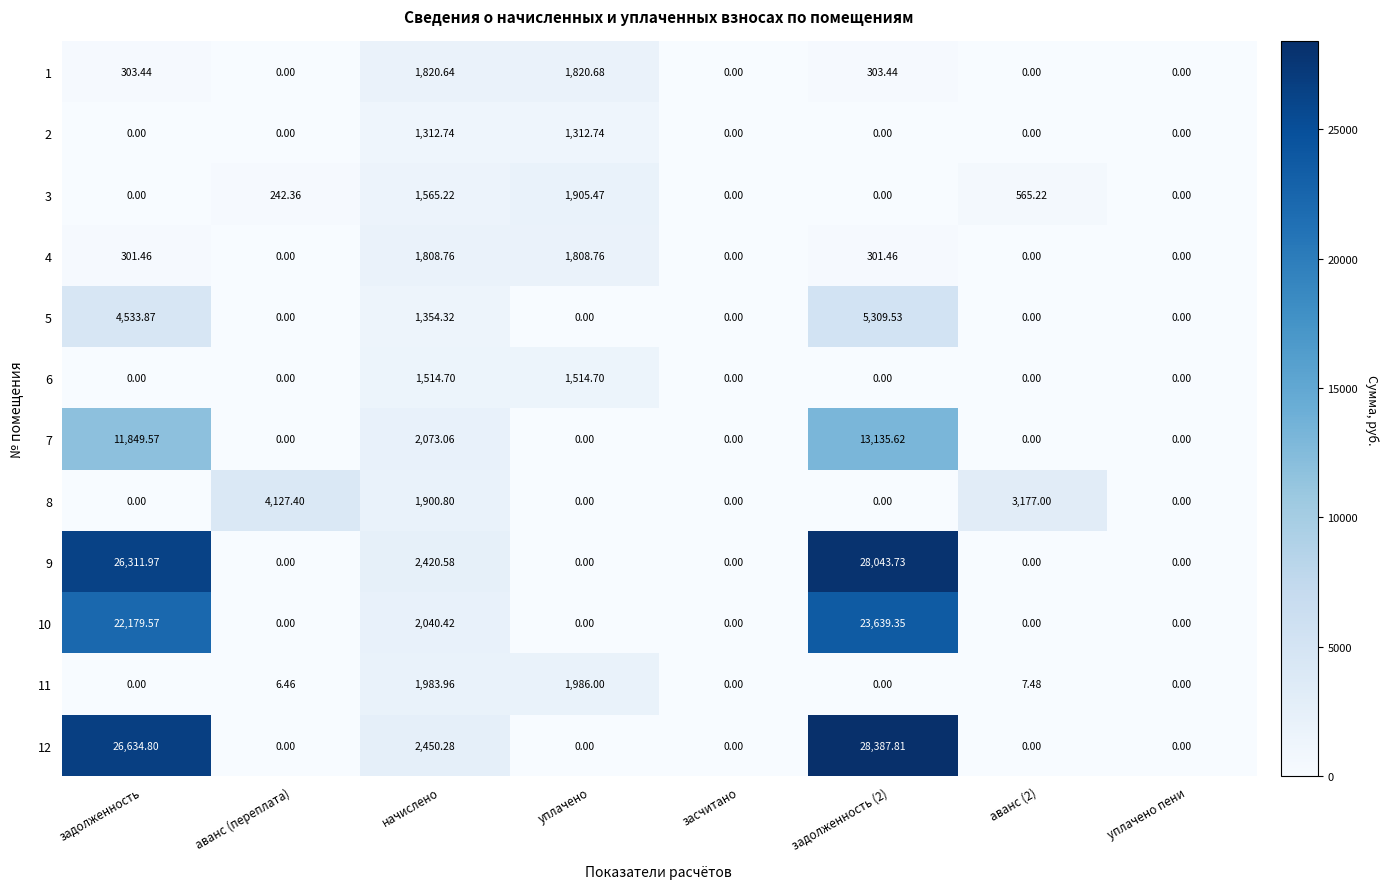

Where is 8 nearest to the value 2063?

начислено